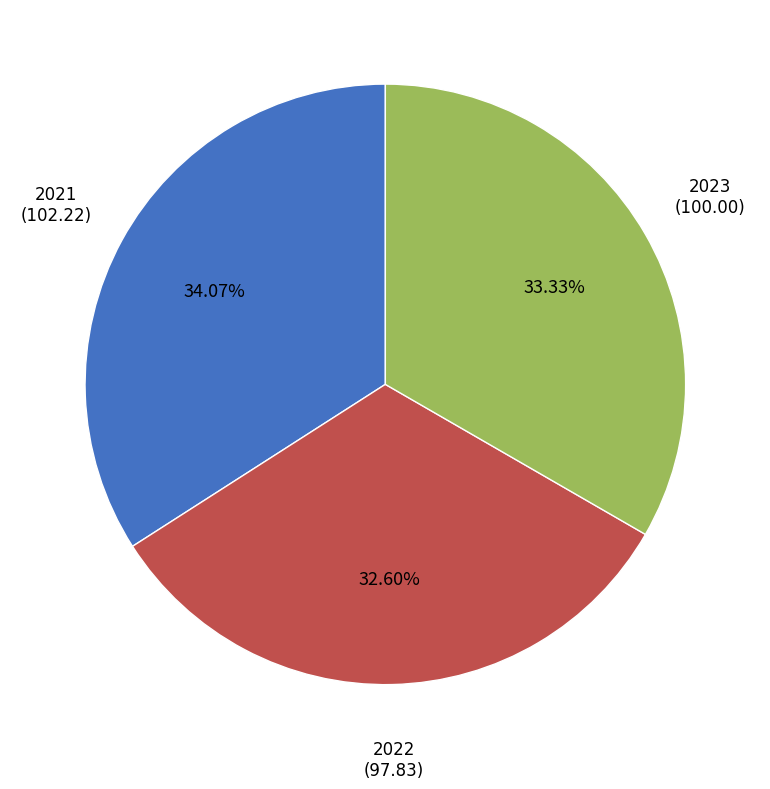

The 2023 slice represents 42% of the pie. True or false?

False